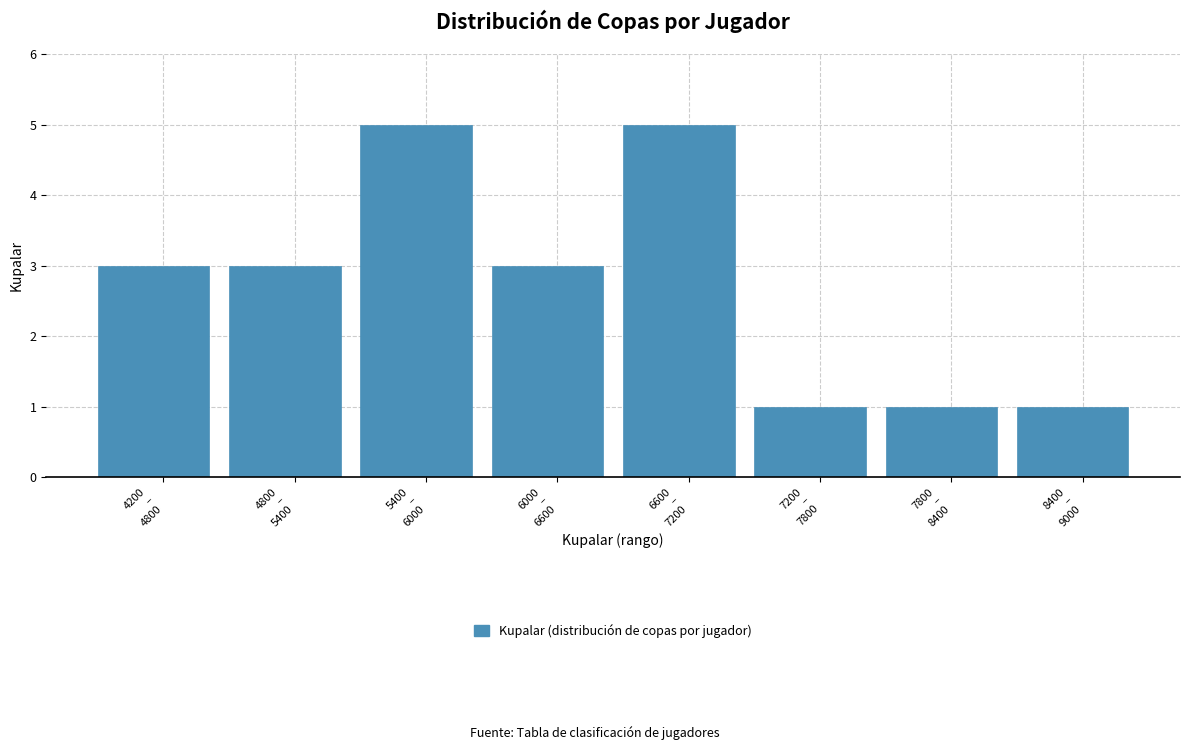

Reading left to right, list all the values displayed in this chart.

3	3	5	3	5	1	1	1